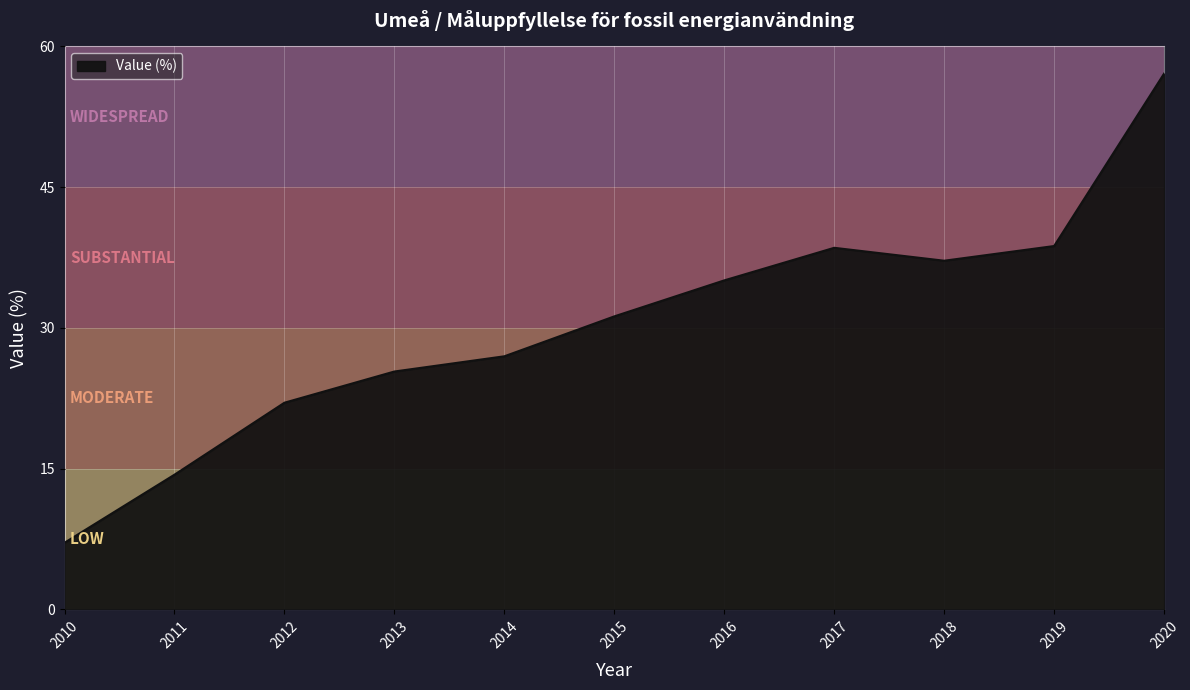

What is the difference between the values at 2010 and 2020?

50.0